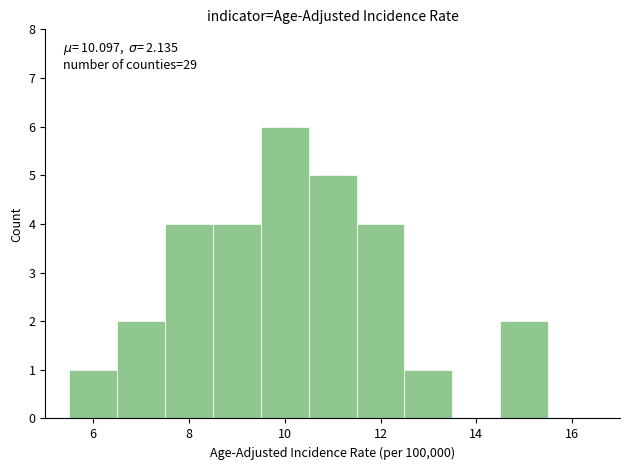

Over which range of the x-axis is the bar tallest?

9.5 to 10.5